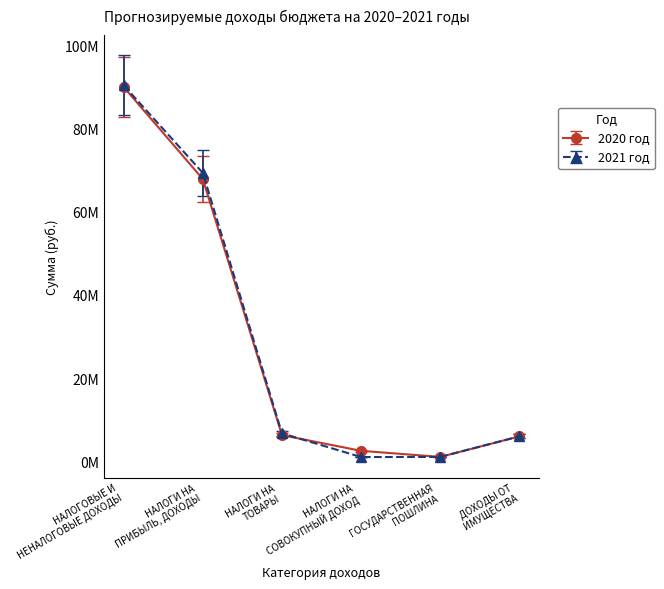

What is the sum of the 2021 год values at ГОСУДАРСТВЕННАЯ
ПОШЛИНА and НАЛОГОВЫЕ И
НЕНАЛОГОВЫЕ ДОХОДЫ?

91444850